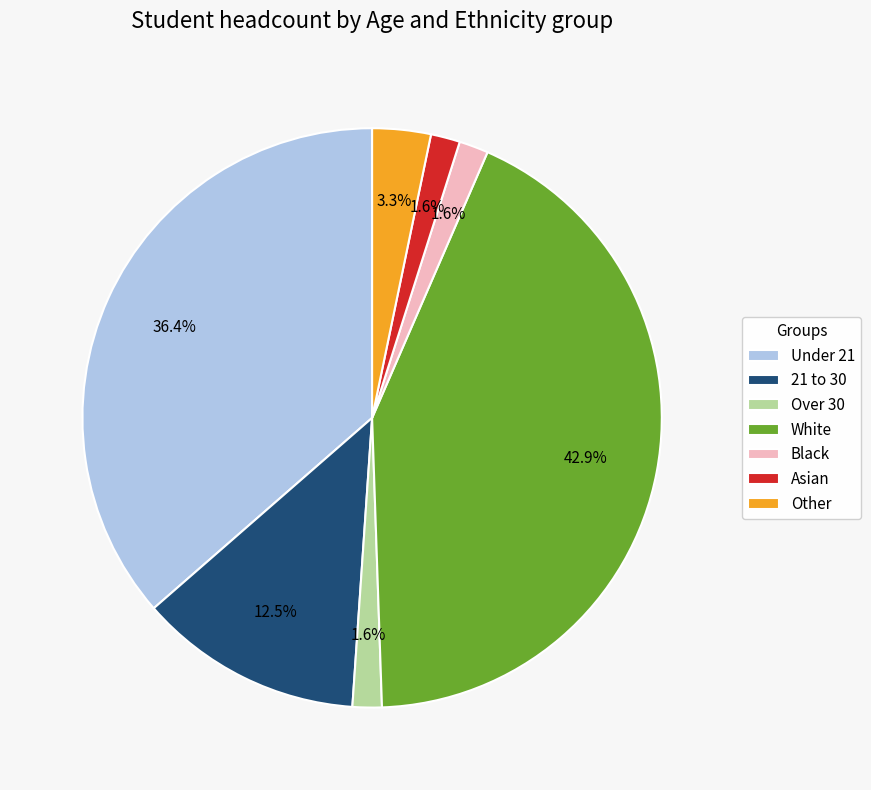

True or false: Black accounts for 2% of the total.

True